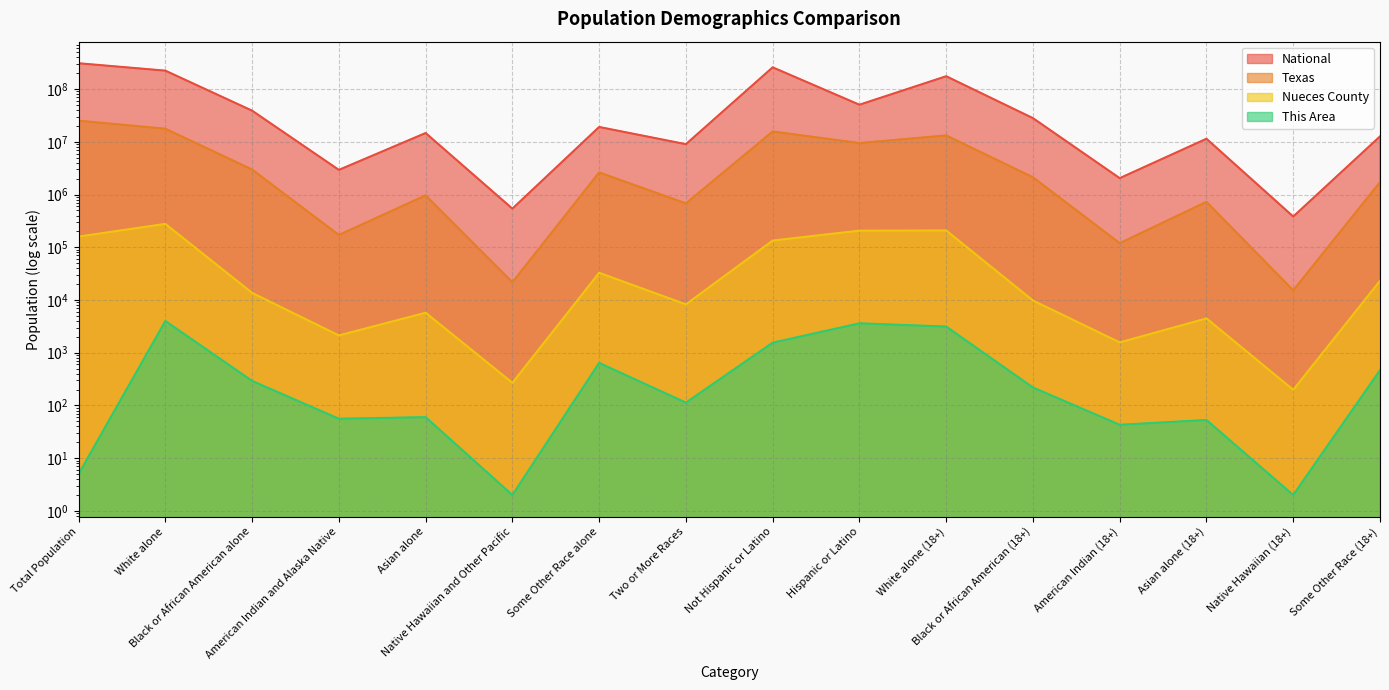

True or false: This Area and Texas cross at least once.

False